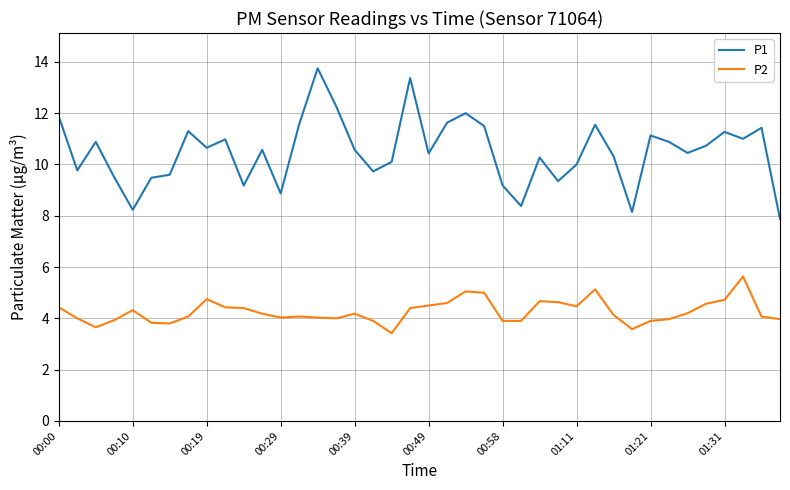

True or false: P2 and P1 intersect in this chart.

False